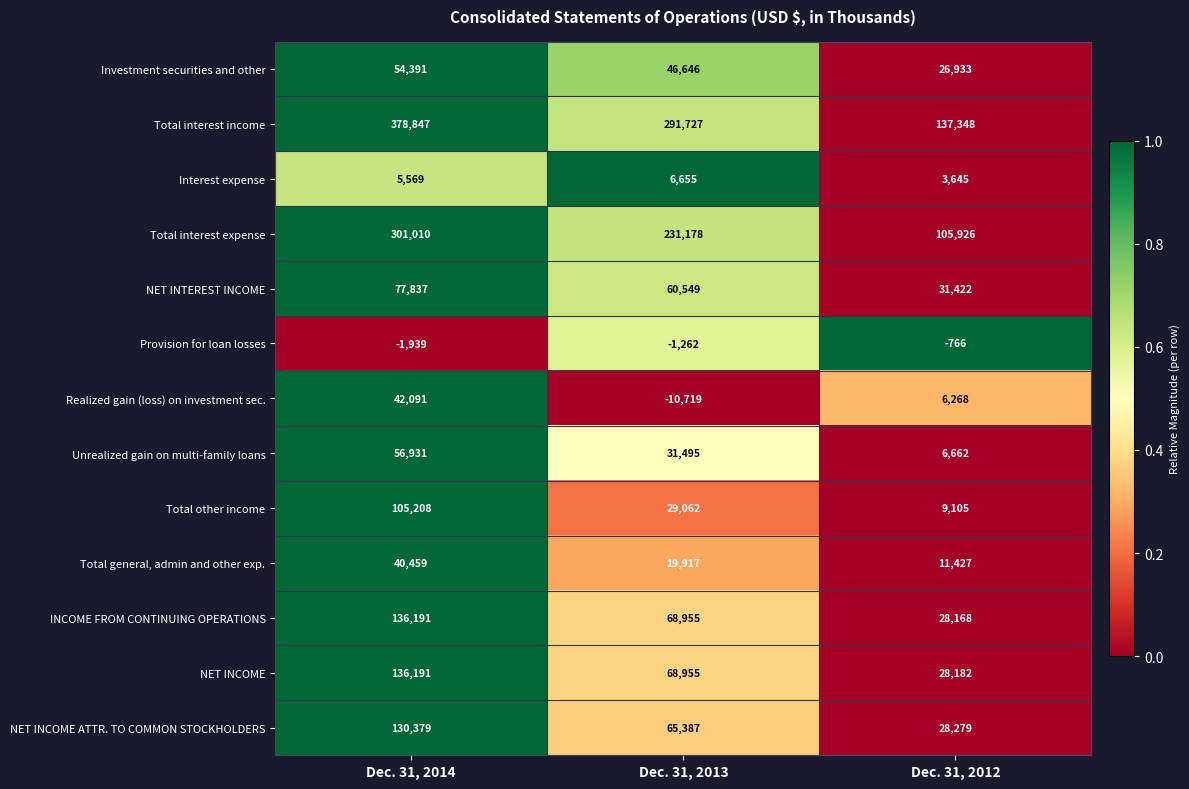

What is the difference between the Investment securities and other values at Dec. 31, 2014 and Dec. 31, 2013?

7745